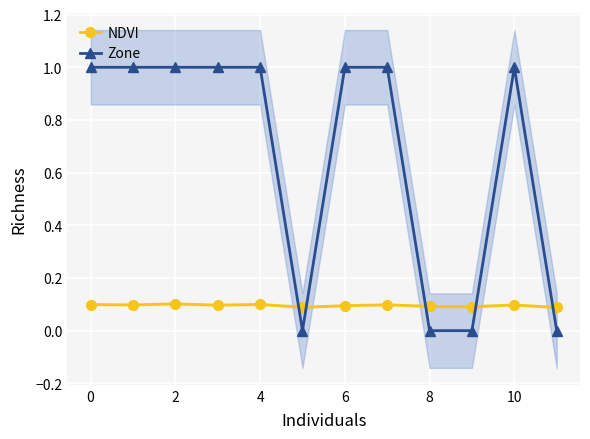

True or false: NDVI has more than 1 points higher than both neighbors.

True